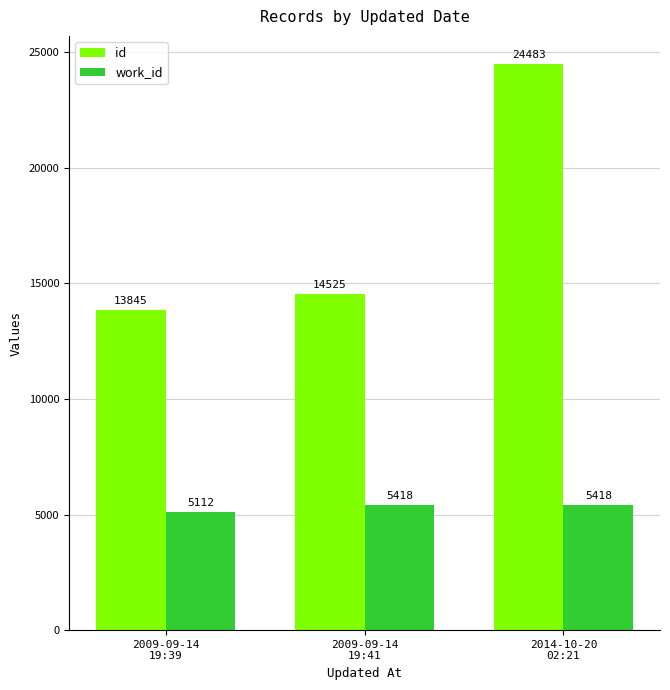

How many bars are there in each group?

2